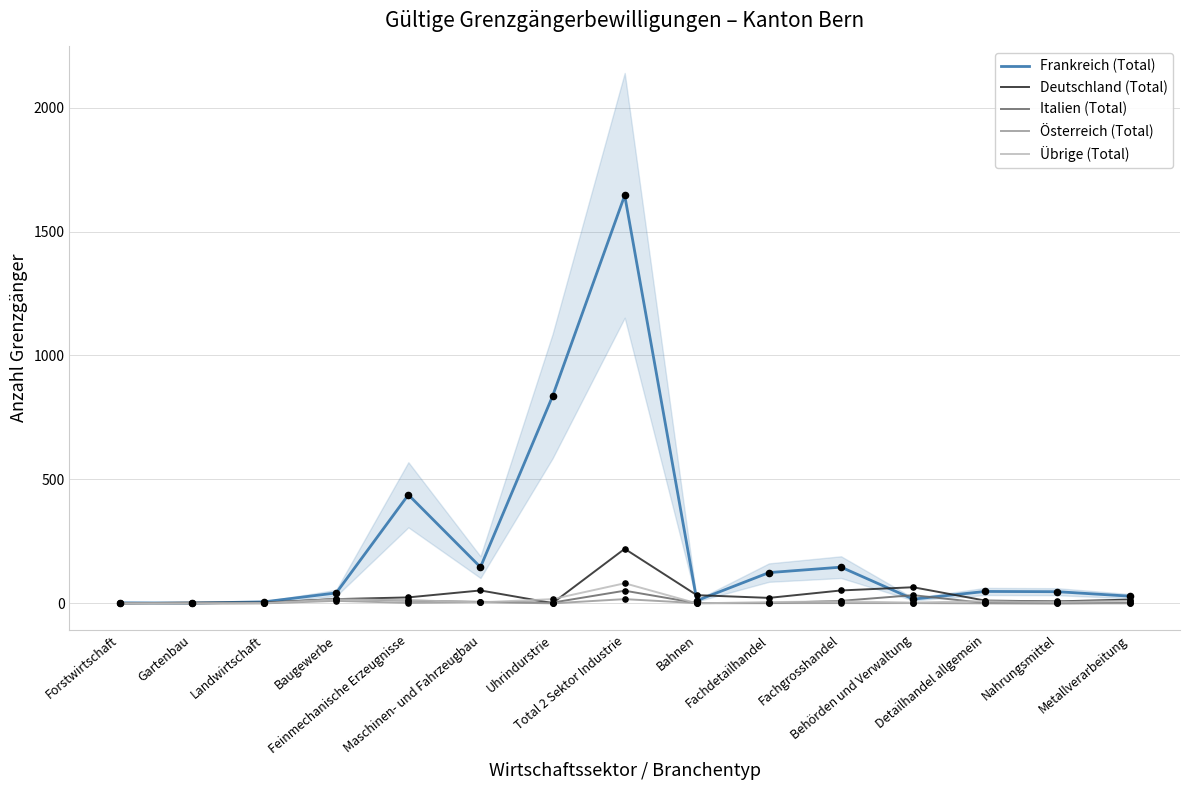

What are all the series names shown in the legend?

Frankreich (Total), Deutschland (Total), Italien (Total), Österreich (Total), Übrige (Total)